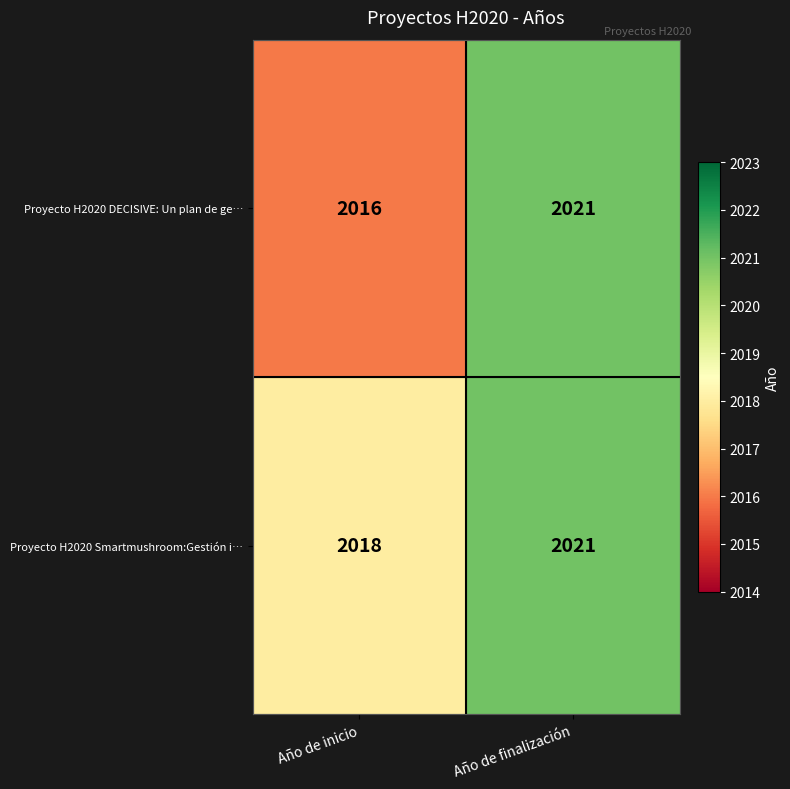

What is the approximate value of Proyecto H2020 DECISIVE: Un plan de ge… at Año de finalización?

2021